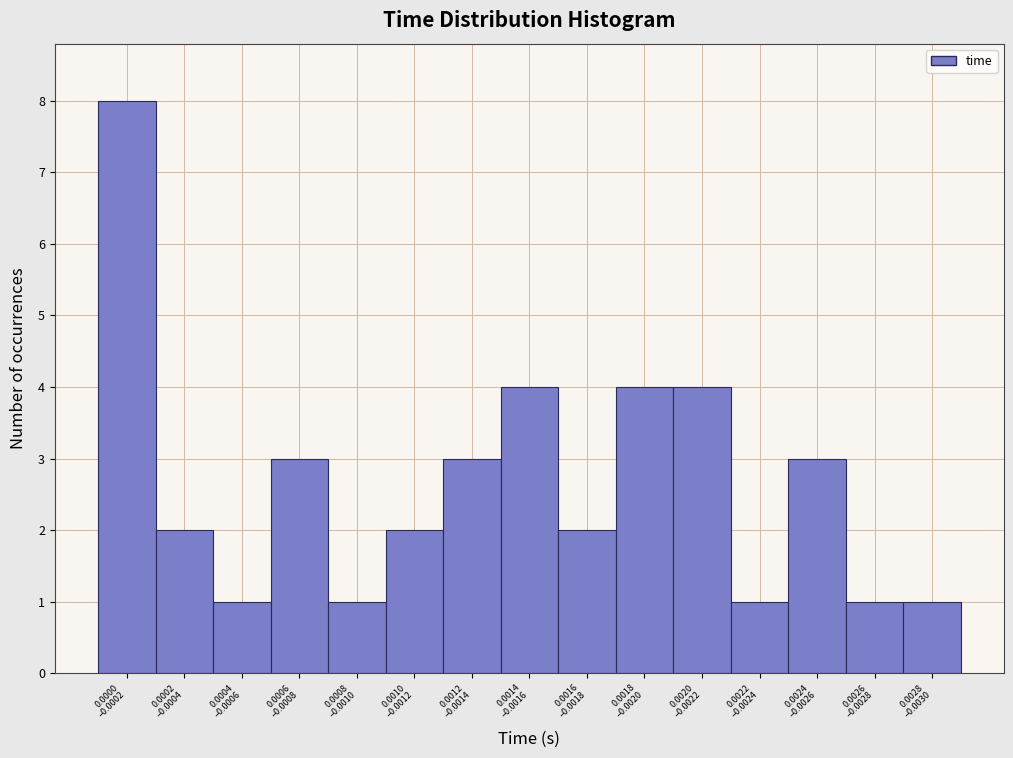

Reading left to right, what are all the values shown in this chart?

8	2	1	3	1	2	3	4	2	4	4	1	3	1	1